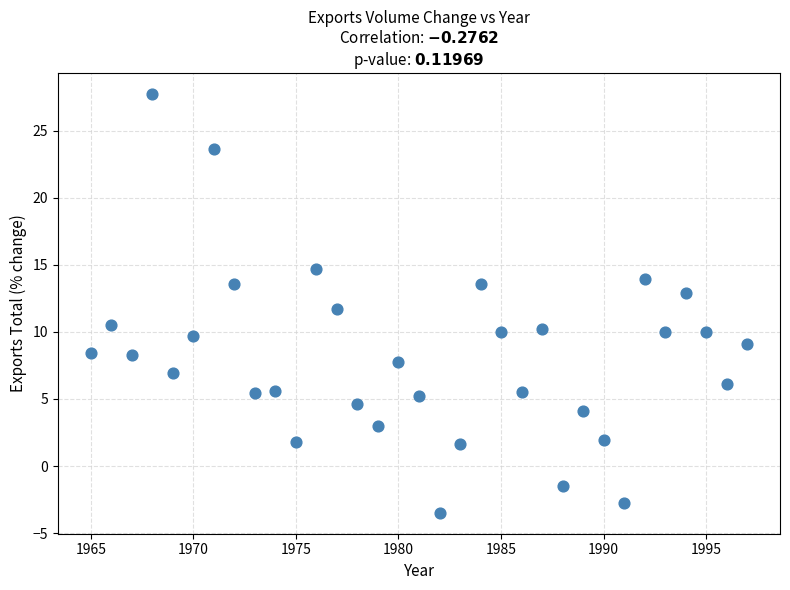

What is the range of X values (max minus min)?

32.0